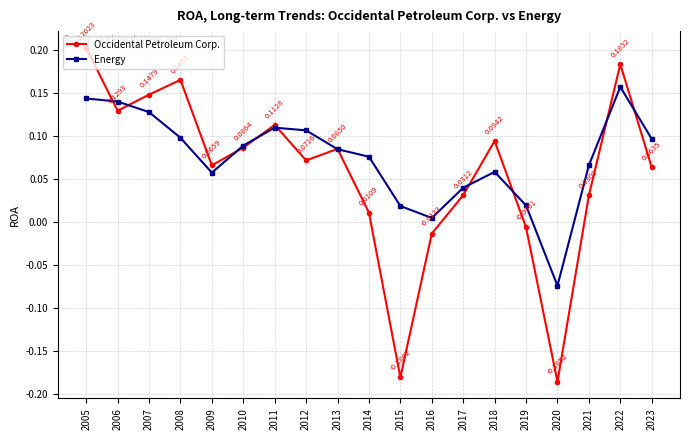

Which series has the largest range (max minus min)?

Occidental Petroleum Corp.